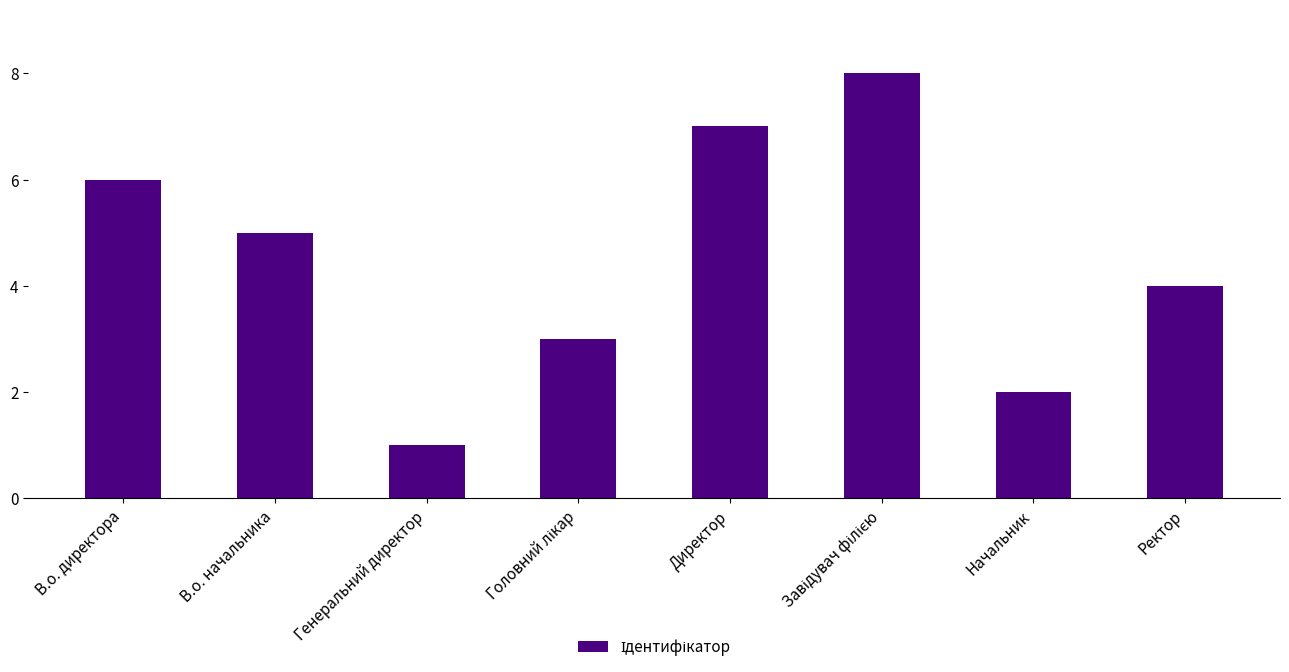

Which label corresponds to the smallest value in the chart?

Генеральний директор